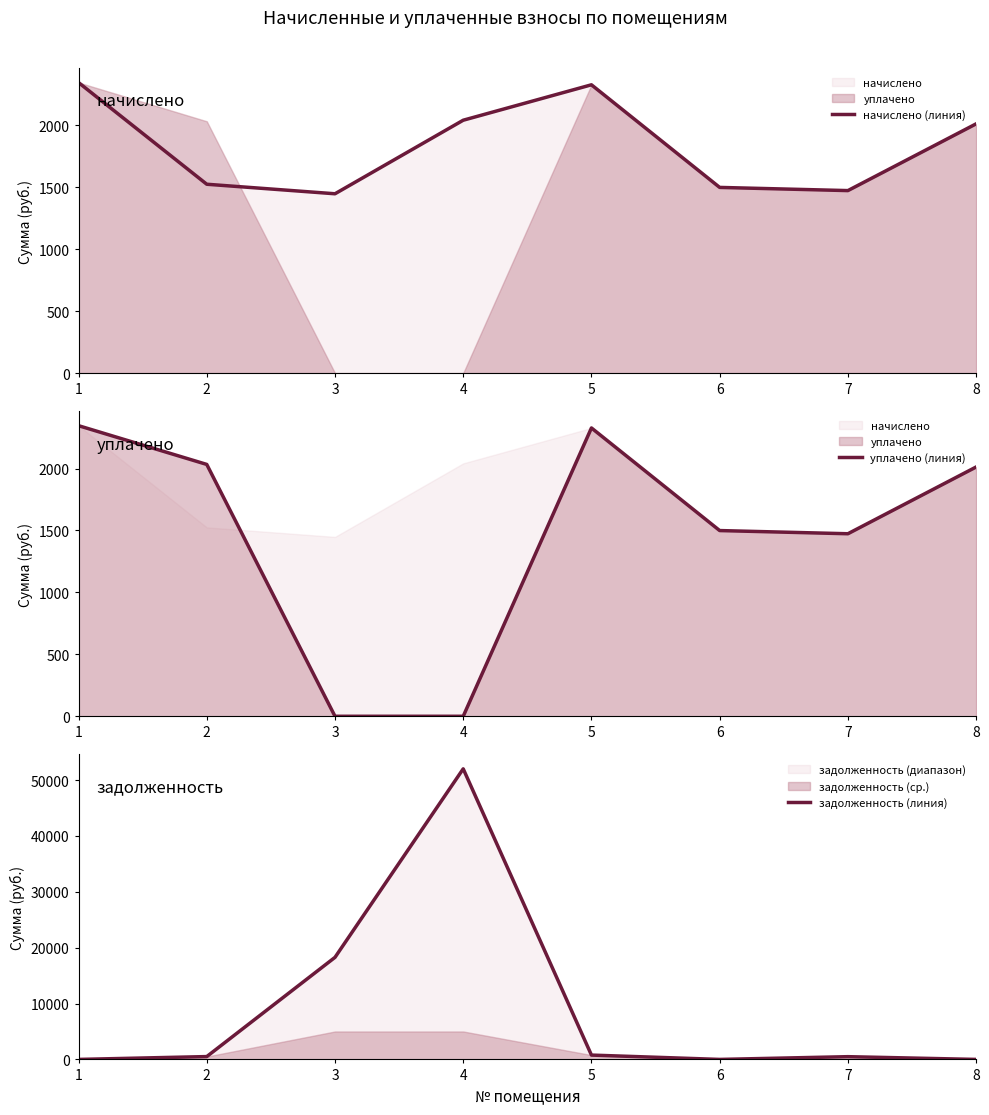

What is the difference between the задолженность (линия) values at 7 and 8?

491.2